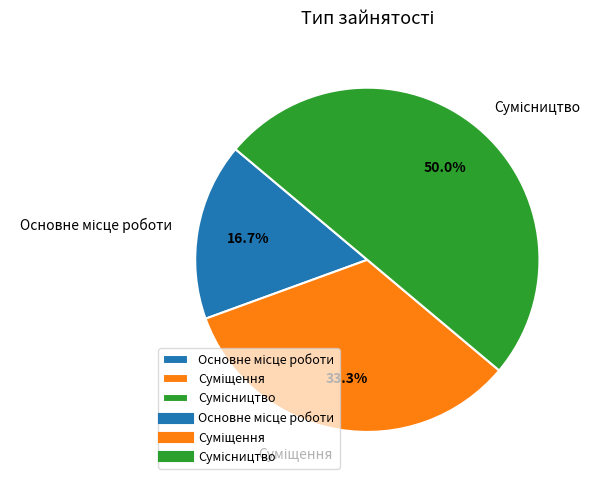

Count the number of slices in the pie.

3